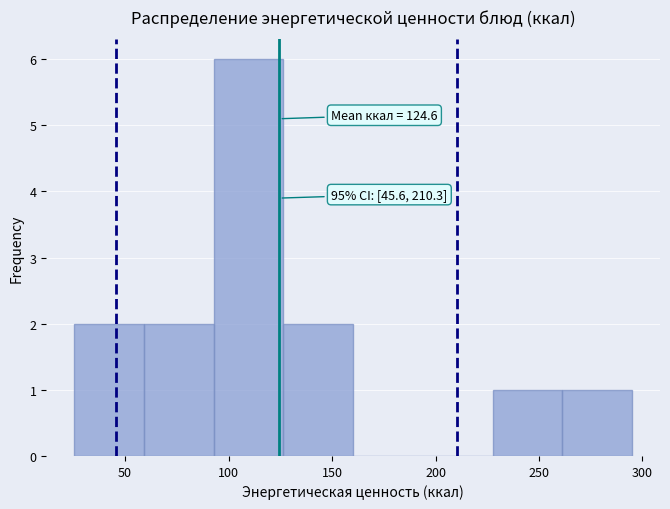

Which range on the x-axis has the tallest bar?

95 to 125